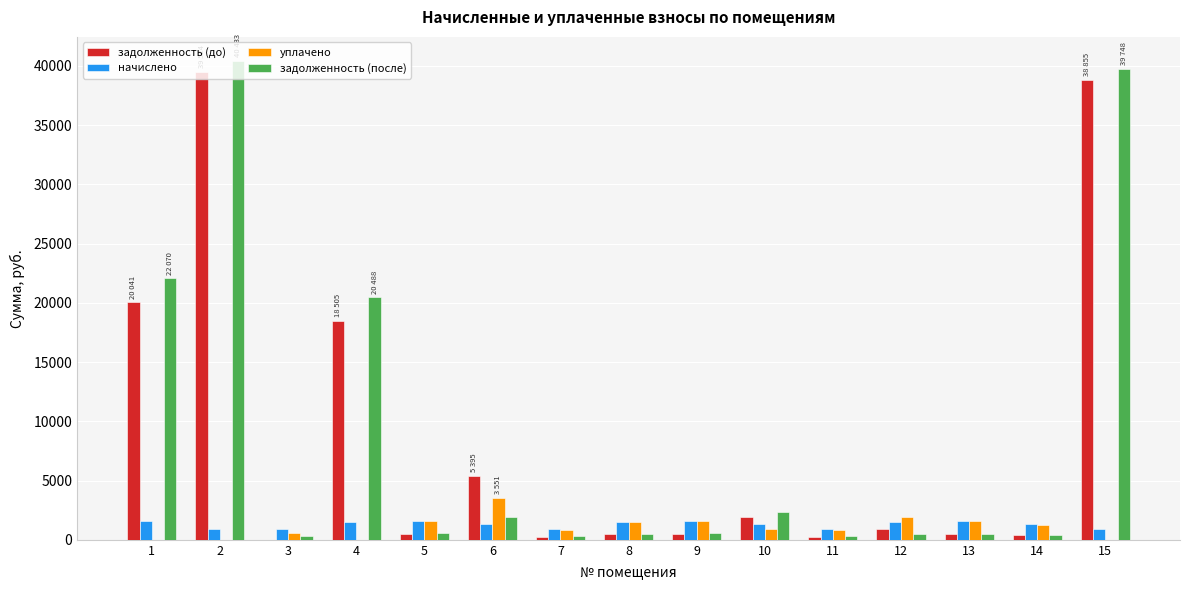

How many values in the начислено series exceed 1333?

10